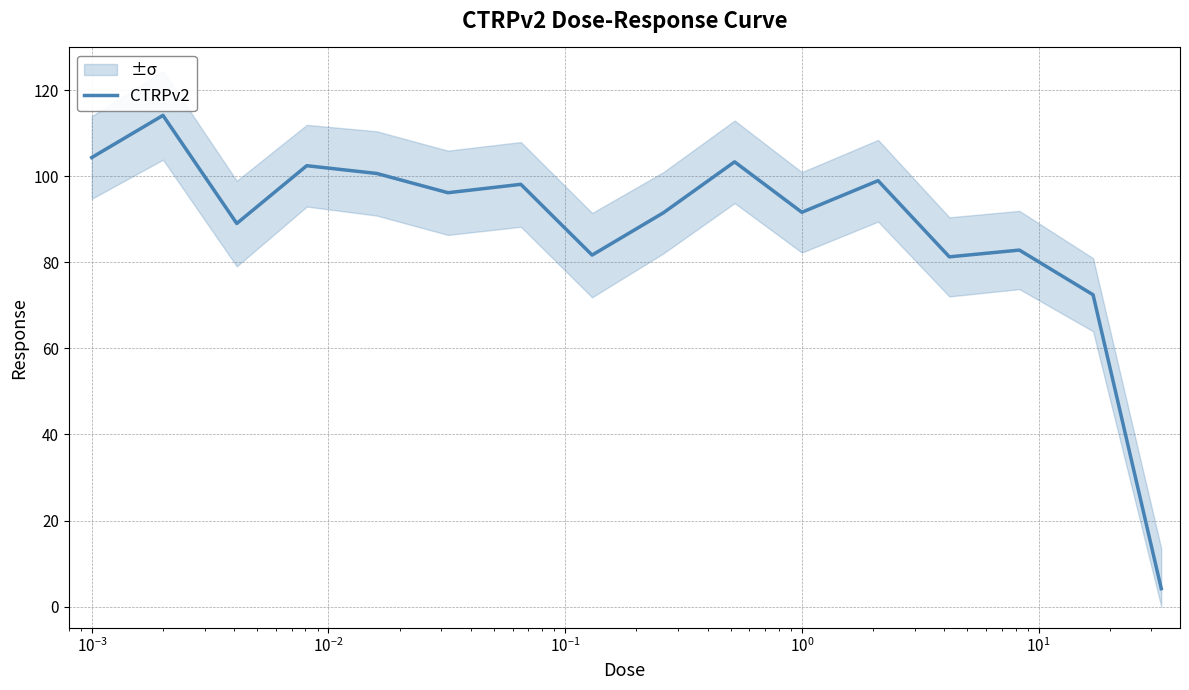

How many data points are less than 96?

8